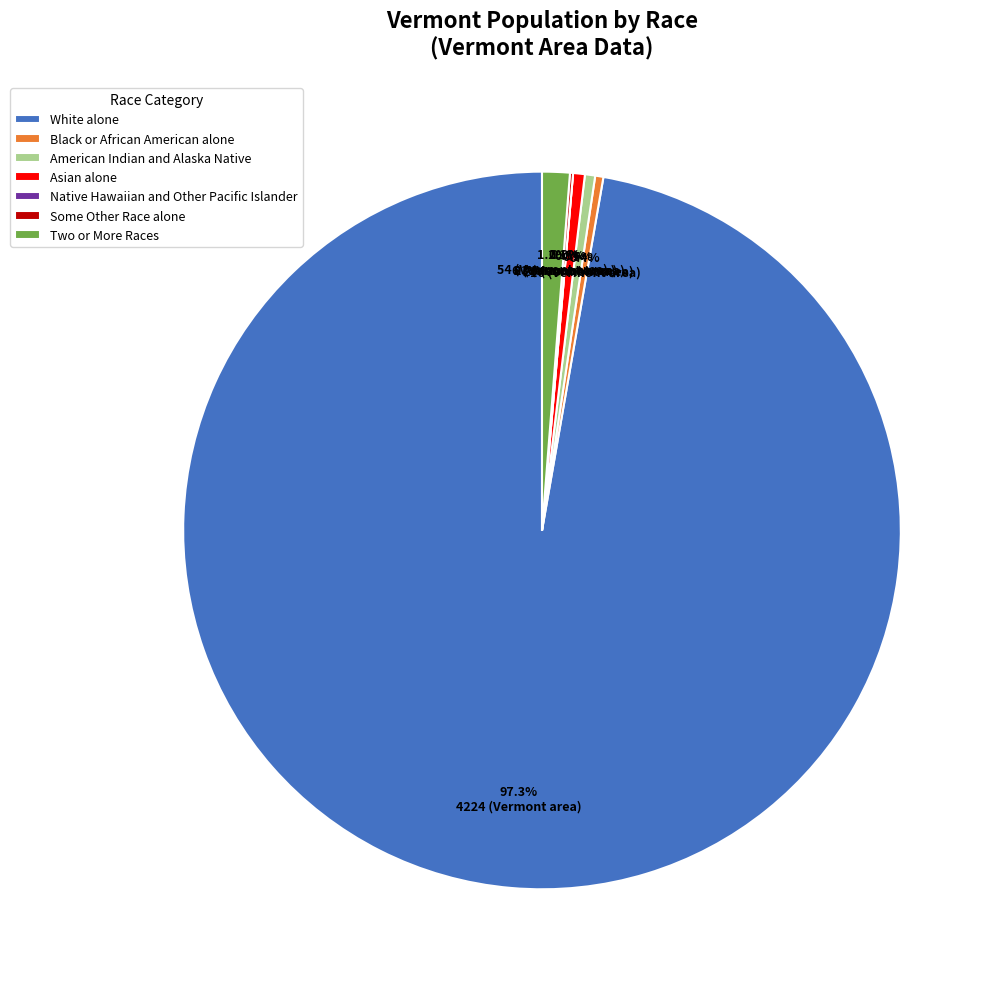

To the nearest percent, what is the difference between the largest and smallest slice percentages?

97%